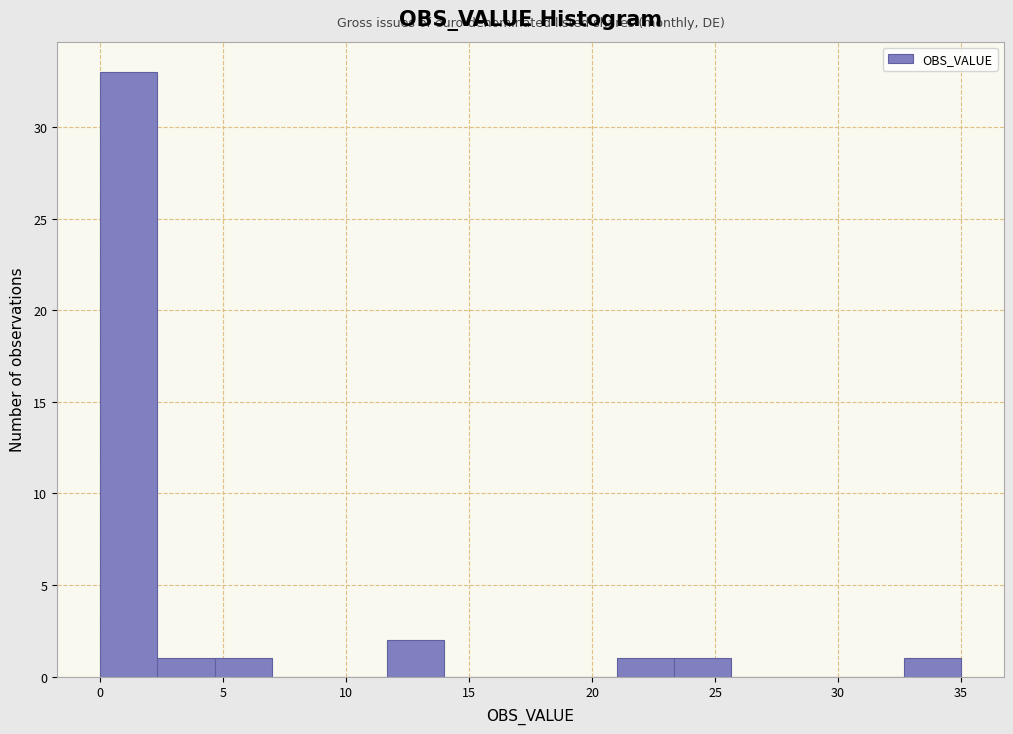

Which range on the x-axis has the tallest bar?

0.0 to 2.5